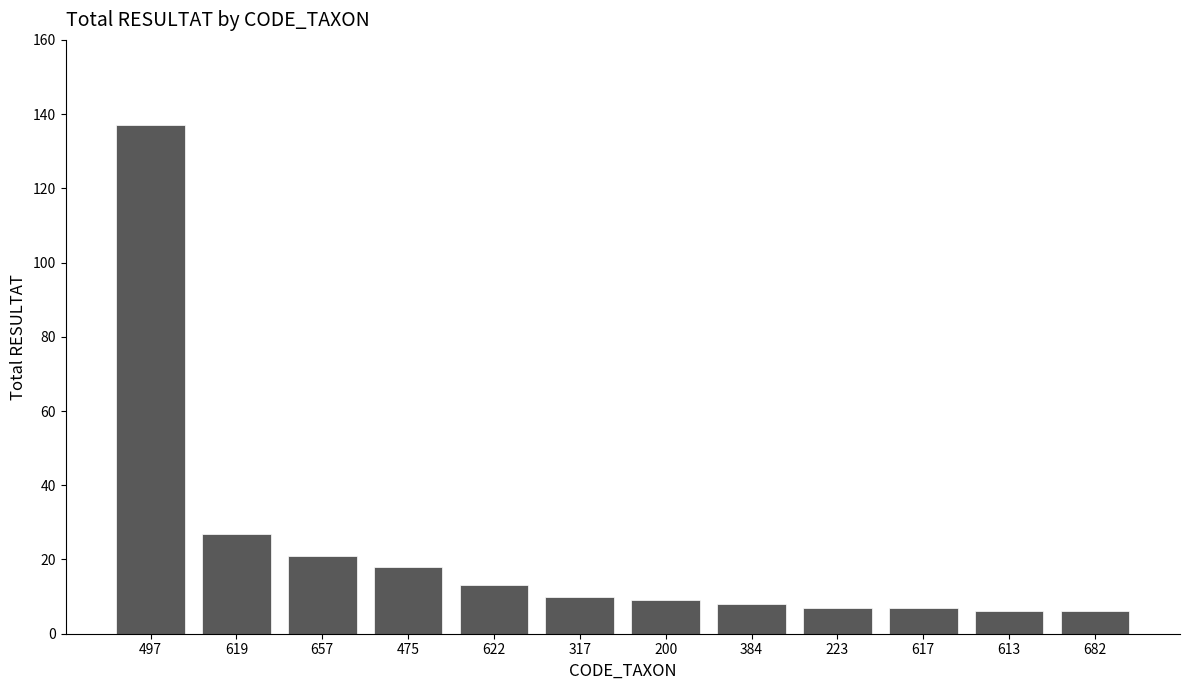

Which has a higher value, 200 or 475?

475